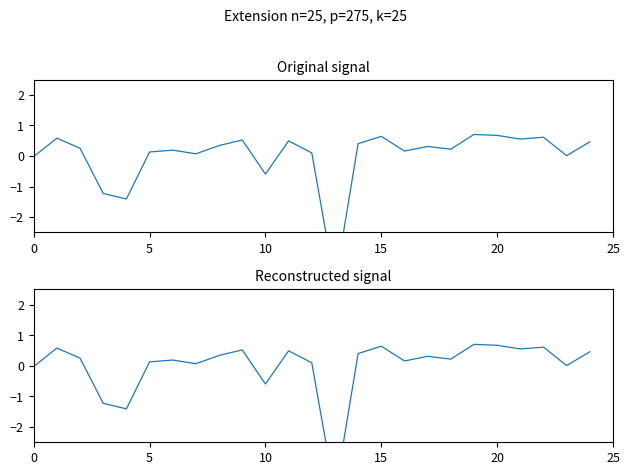

Is it true that the value at 11 is 0.5?

True